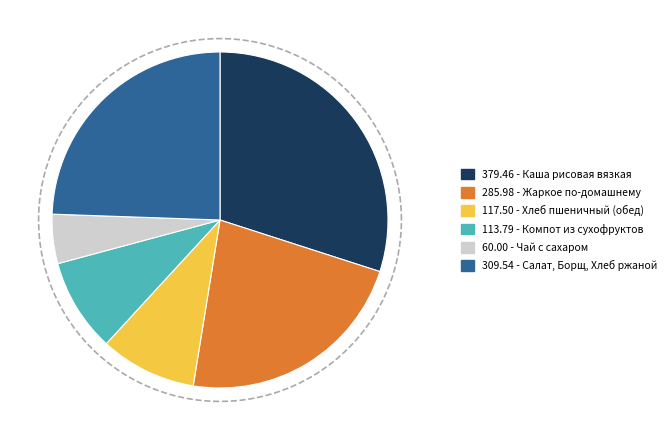

To the nearest percent, what is the difference between the largest and smallest slice percentages?

25%